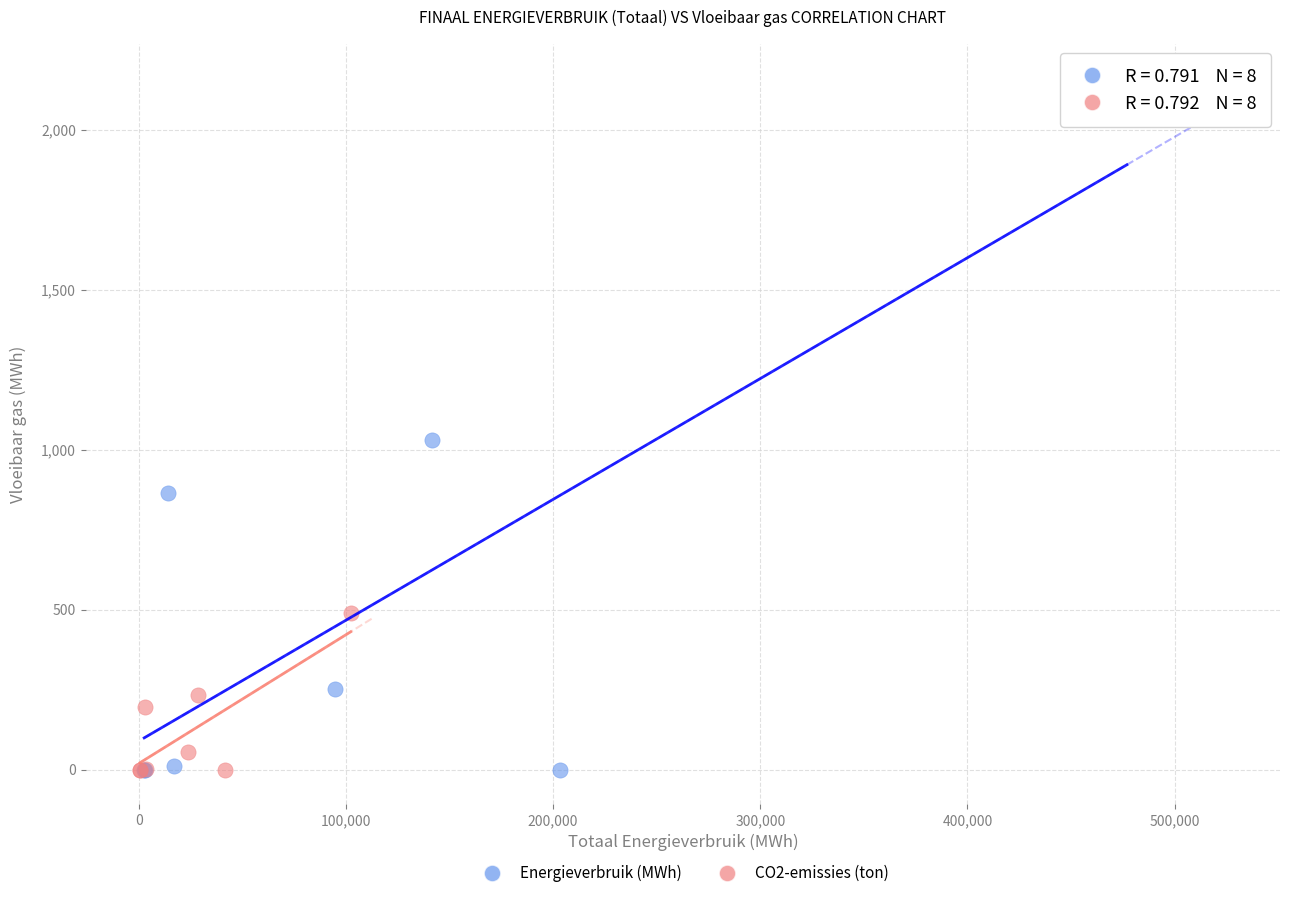

What are all the series names shown in the legend?

Energieverbruik (MWh), CO2-emissies (ton)